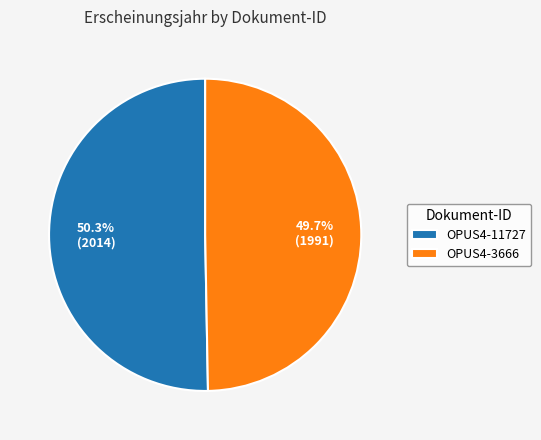

Between OPUS4-11727 and OPUS4-3666, which is larger?

OPUS4-11727